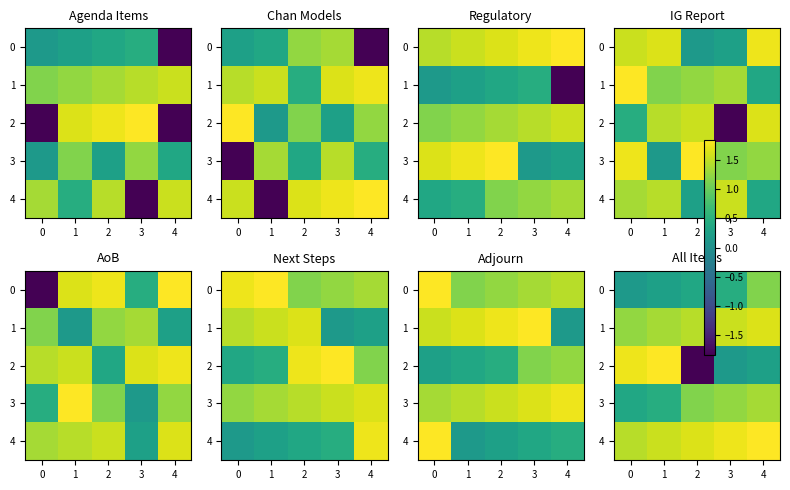

At how many categories does at least one series exceed 1?

5